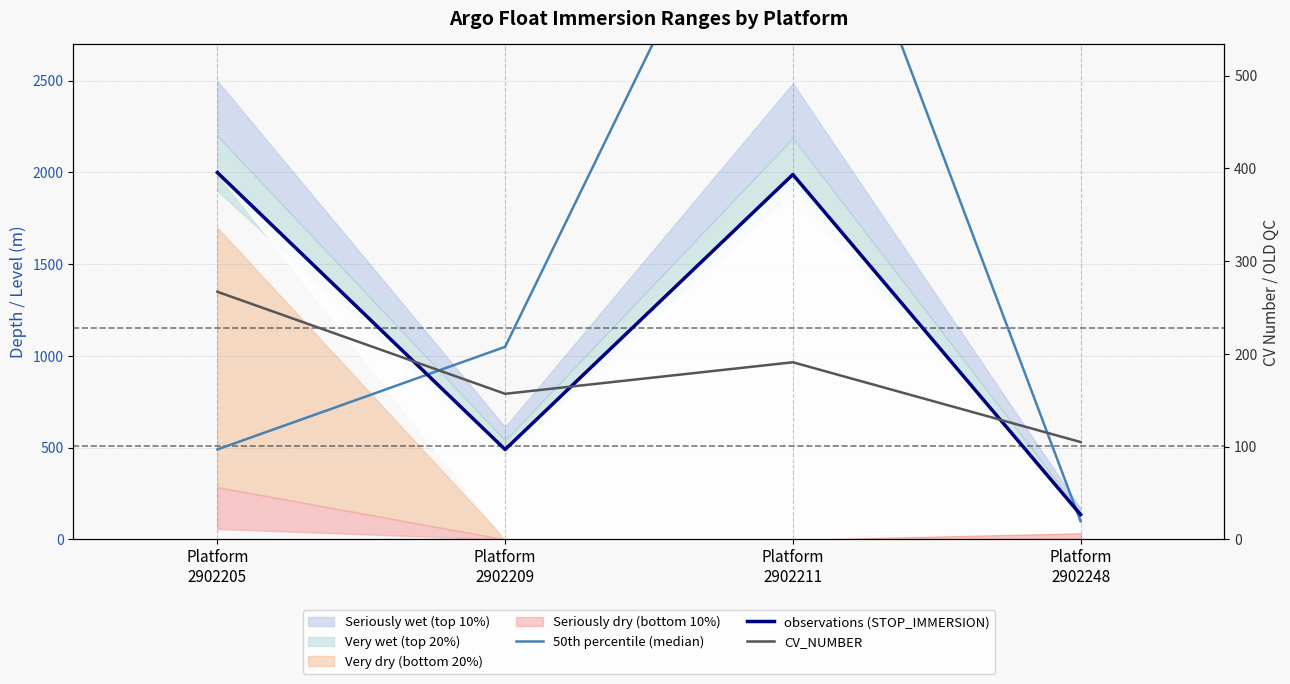

List the labels in order of CV_NUMBER value, largest first.

Platform
2902205, Platform
2902211, Platform
2902209, Platform
2902248